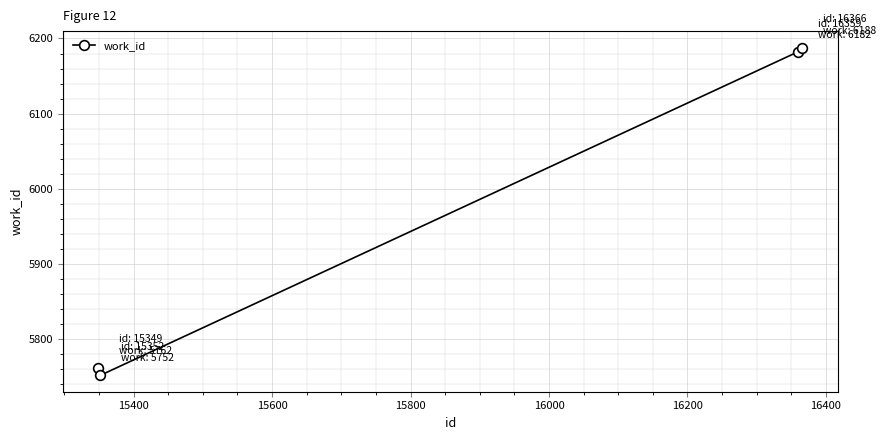

How many points are lower than both their immediate neighbors (excluding endpoints)?

1